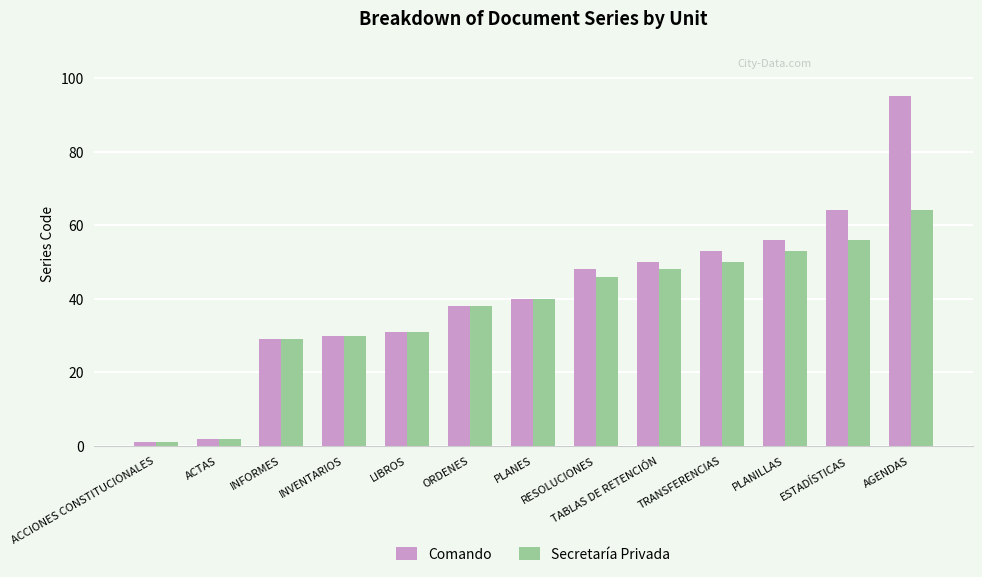

Does the chart contain stacked bars?

No